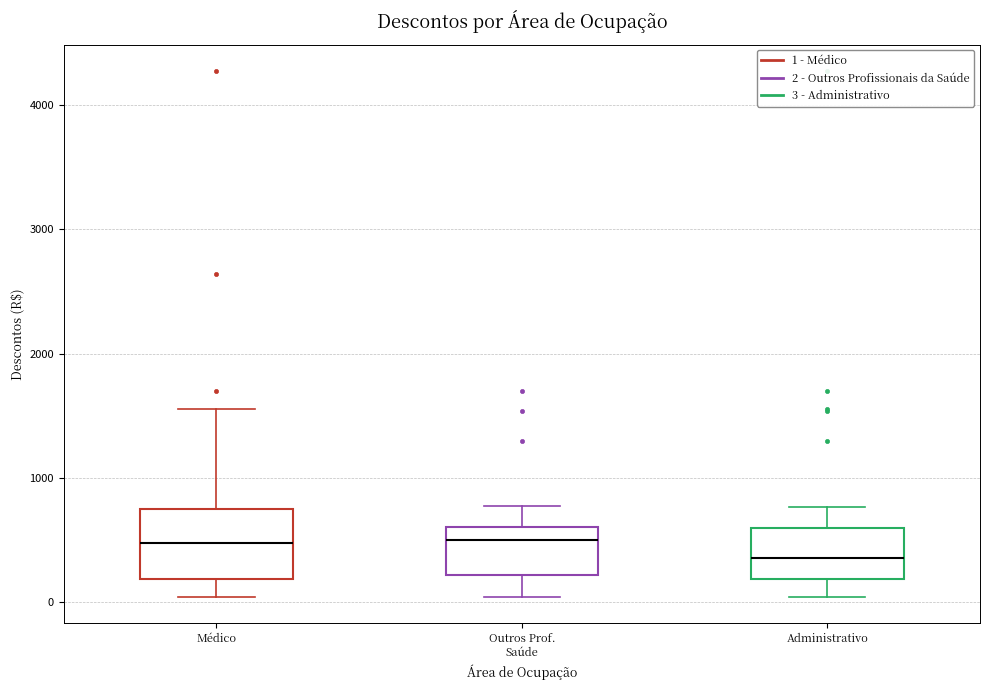

Reading left to right, transcribe this box plot: for each box, give where its median line is, the range the box spans, and where its two whiskers end, as read against the y-axis. The values are not printed on the chart, so give them approximately, as read against the axis.

Médico: median 500, box 200 to 700, whiskers 0 to 1600
Outros Prof. Saúde: median 500, box 200 to 600, whiskers 0 to 800
Administrativo: median 400, box 200 to 600, whiskers 0 to 800